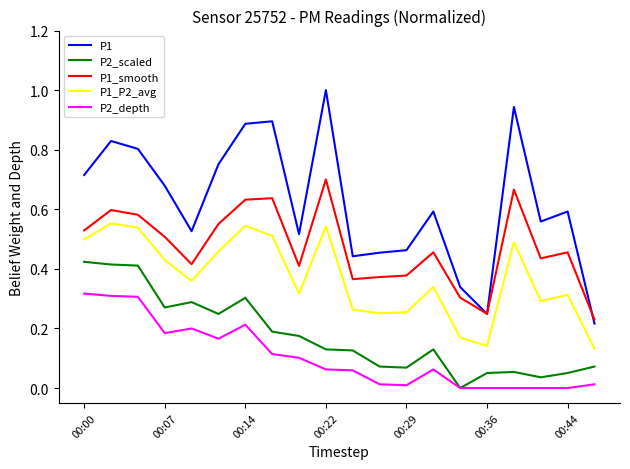

True or false: P1_P2_avg and P2_depth intersect in this chart.

False